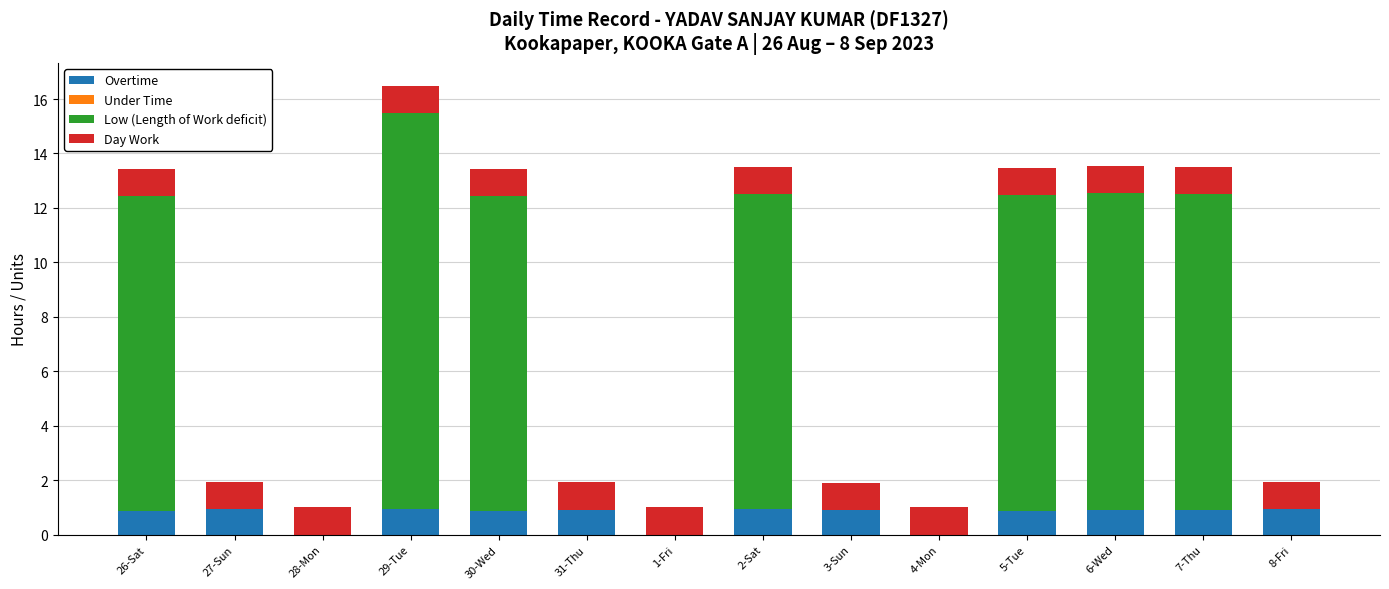

Count the number of data series in this chart.

3